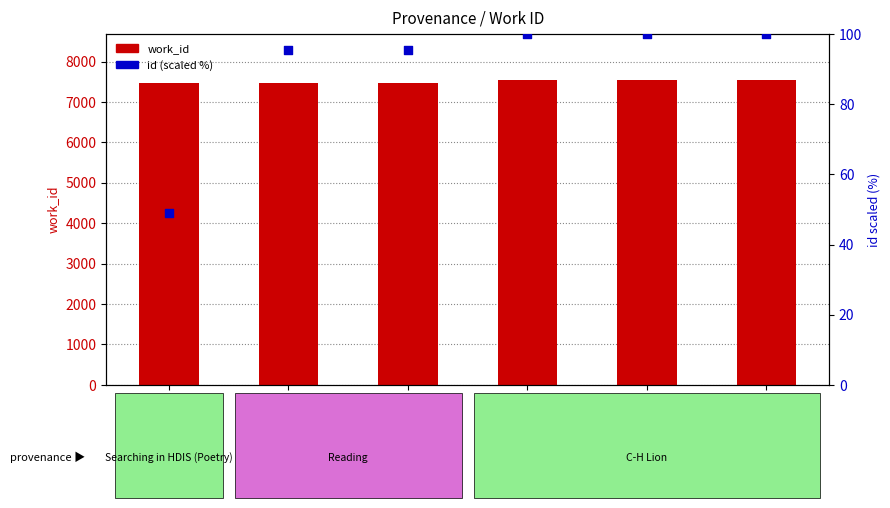

At how many categories does at least one series exceed 4731?

6